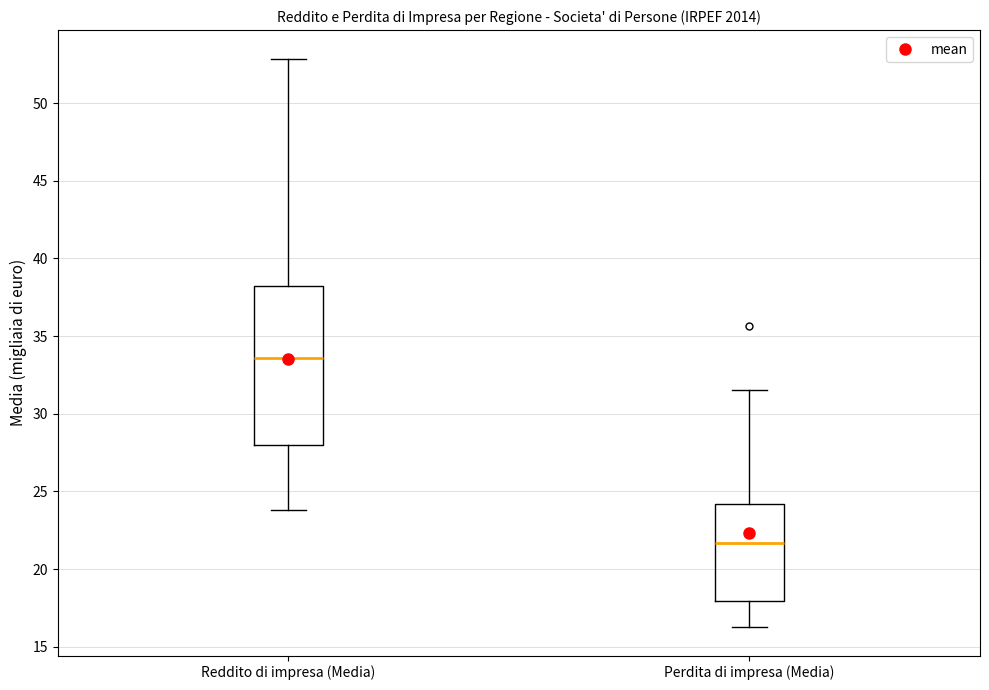

Reading left to right, transcribe this box plot: for each box, give where its median line is, the range the box spans, and where its two whiskers end, as read against the y-axis. The values are not printed on the chart, so give them approximately, as read against the axis.

Reddito di impresa (Media): median 33.5, box 28.0 to 38.5, whiskers 24.0 to 53.0
Perdita di impresa (Media): median 21.5, box 18.0 to 24.0, whiskers 16.5 to 31.5